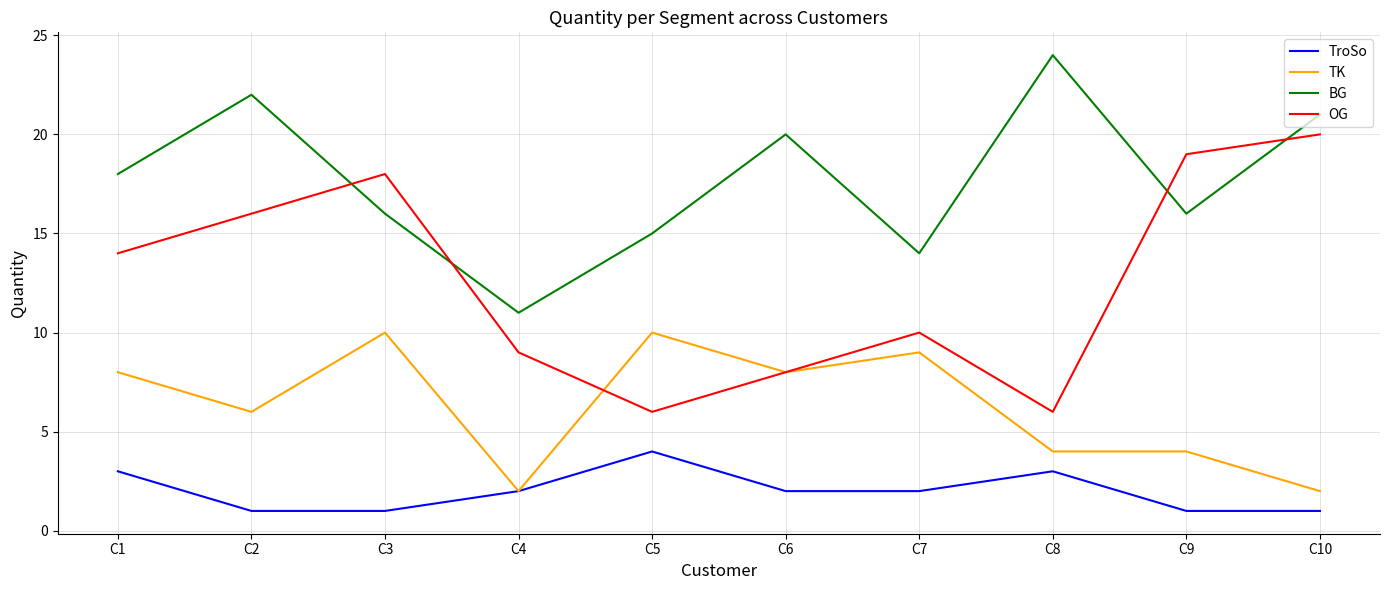

What is the total value across all series at C10?

44